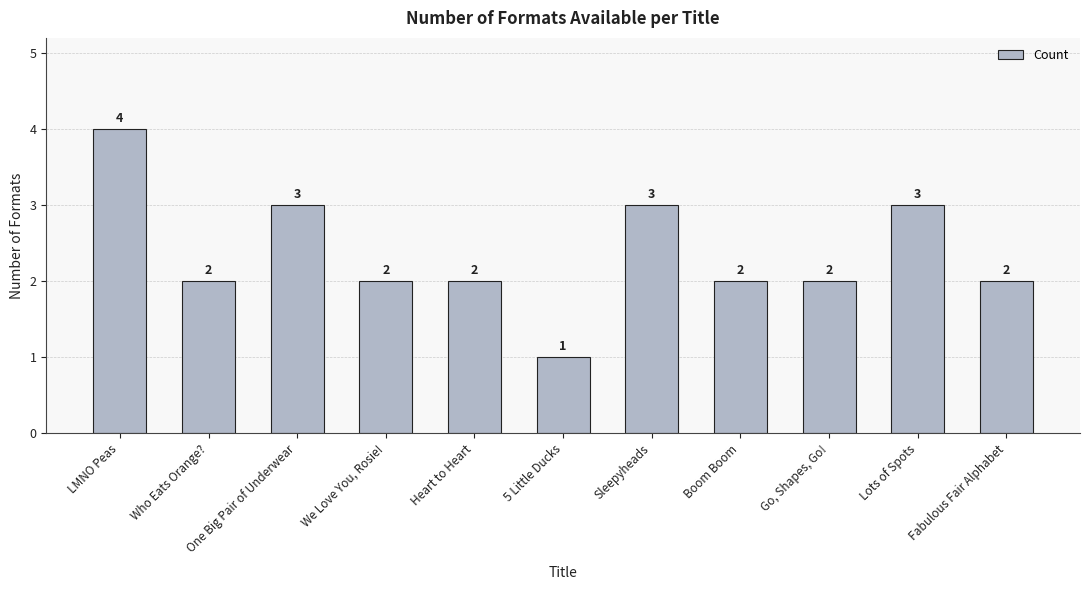

What is the sum of the values at Boom Boom and 5 Little Ducks?

3